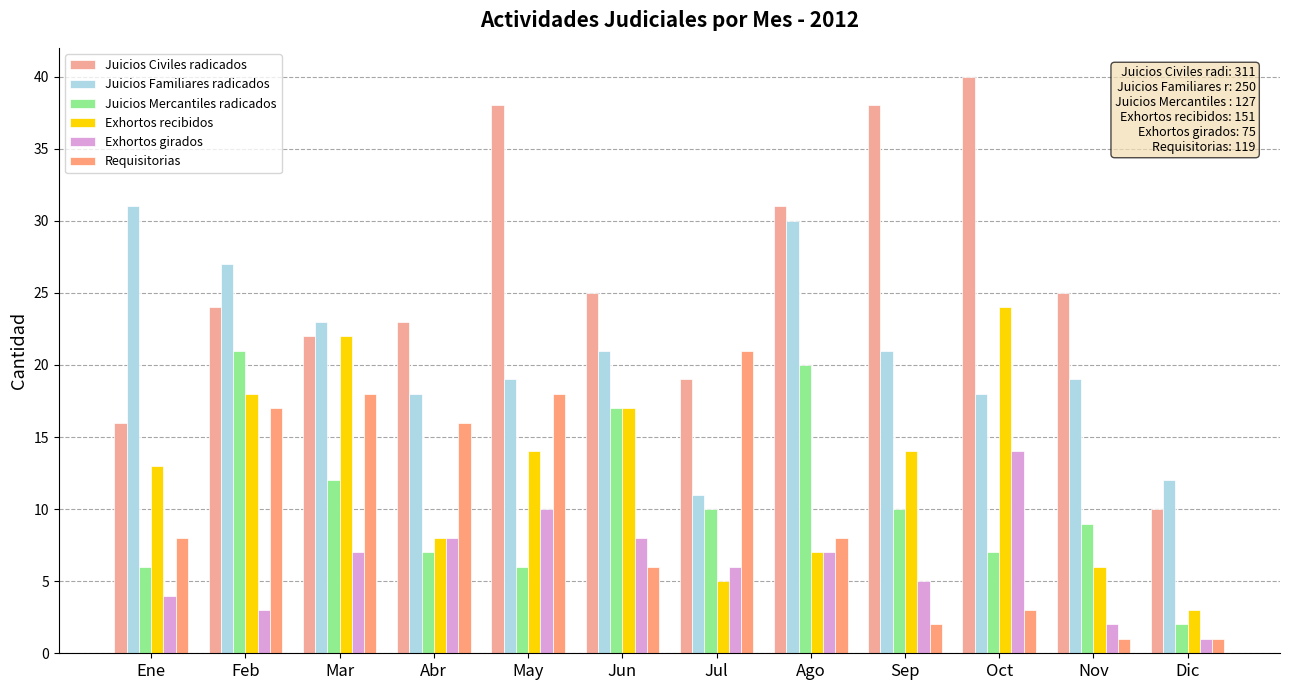

What is the sum of the Juicios Civiles radicados values at May and Jun?

63